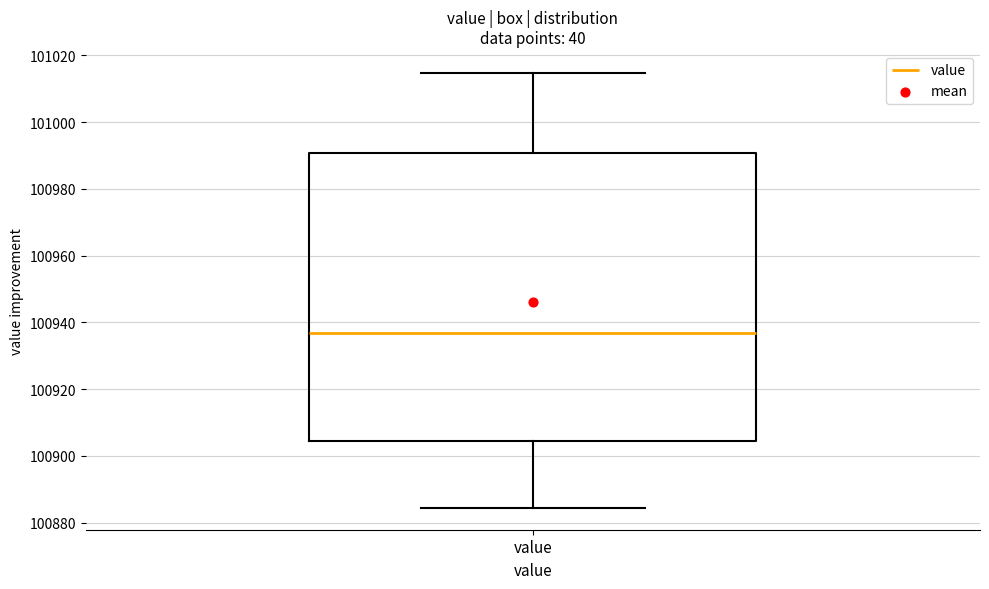

Read this box plot against the y-axis: the position of the median line, the range covered by the box, and the ends of both whiskers. The values are not printed on the chart, so give them approximately, as read against the axis.

median 100936, box 100904 to 100990, whiskers 100884 to 101014